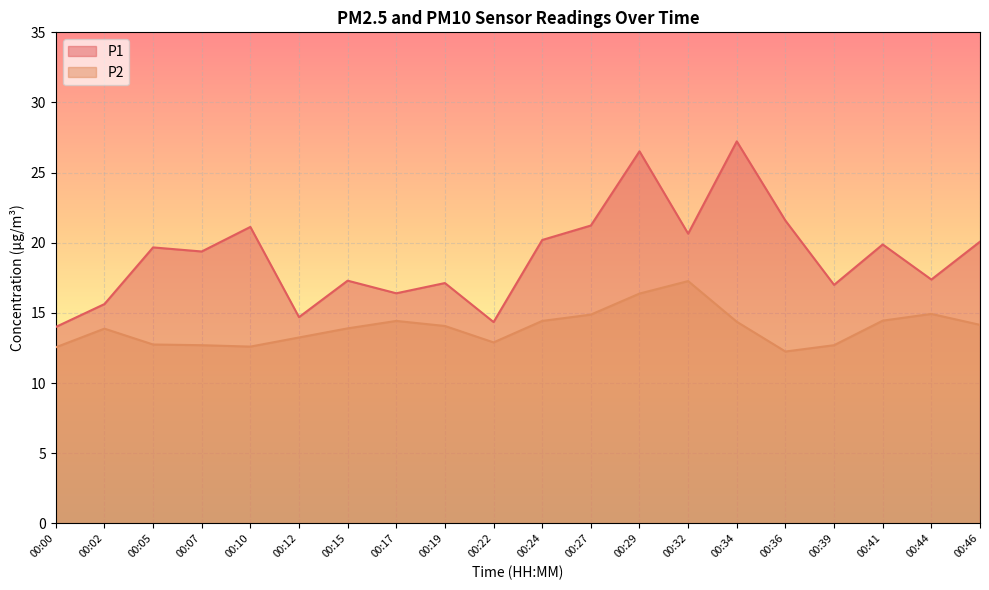

True or false: P1 and P2 intersect in this chart.

False